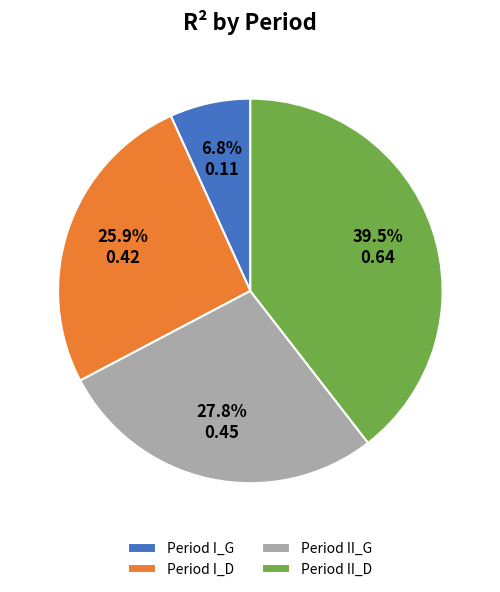

How many segments does this pie chart have?

4